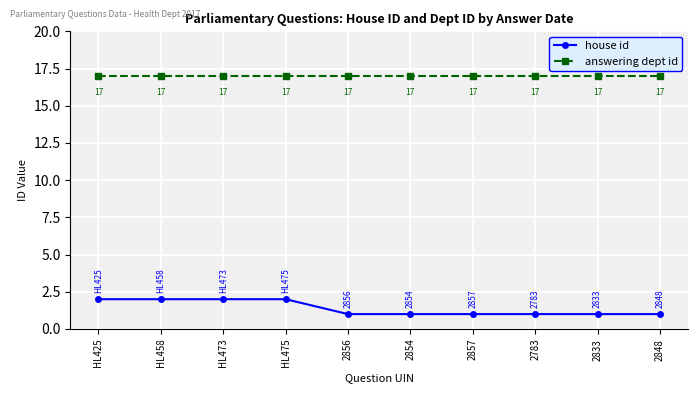

Rank the series by their average value, from lowest to highest.

house id, answering dept id